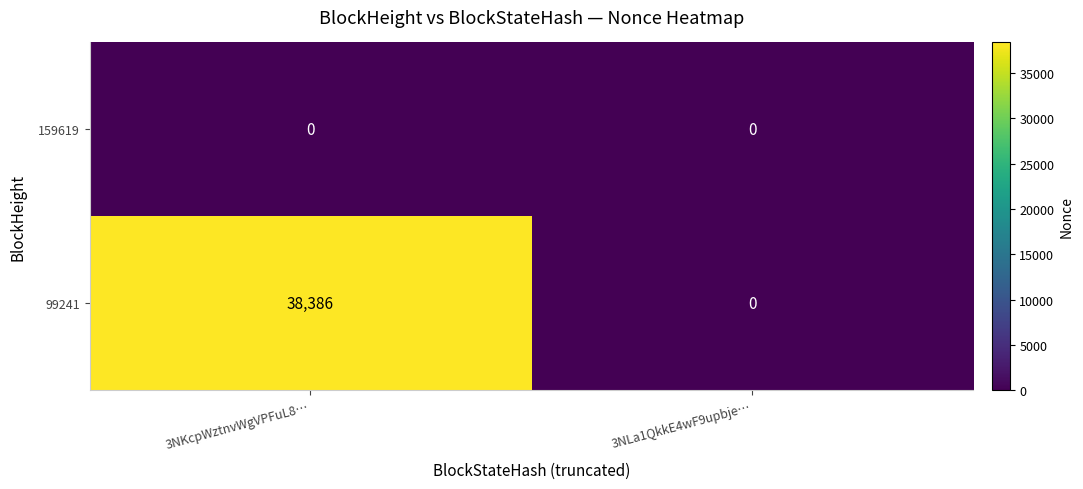

Rank the series by their average value, from lowest to highest.

159619, 99241